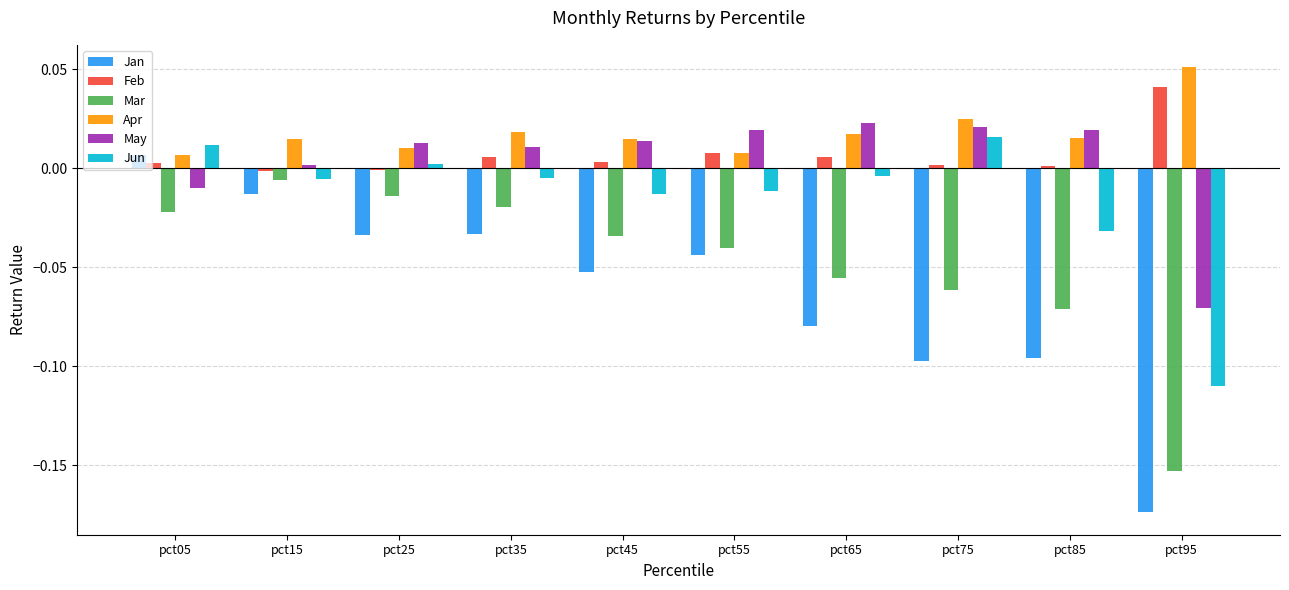

How many groups of bars are there?

10